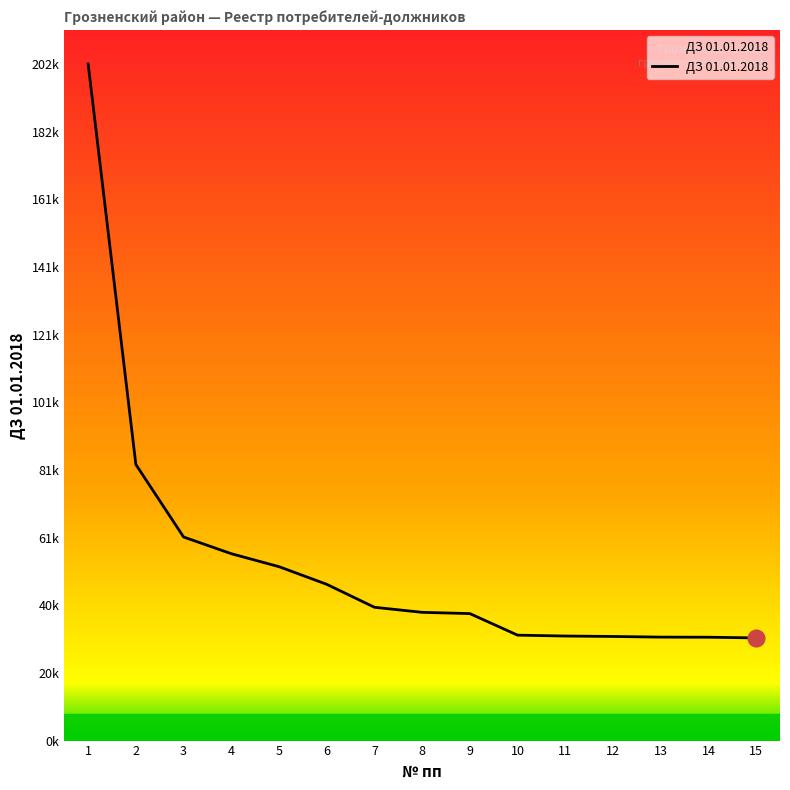

Reading right to left, extract all data points from this chart.

15=30625.9	14=30835.4	13=30867.2	12=31059.0	11=31186.8	10=31447.8	9=37882.0	8=38257.1	7=39767.8	6=46617.2	5=51878.7	4=55749.3	3=60731.4	2=82362.6	1=201843.3